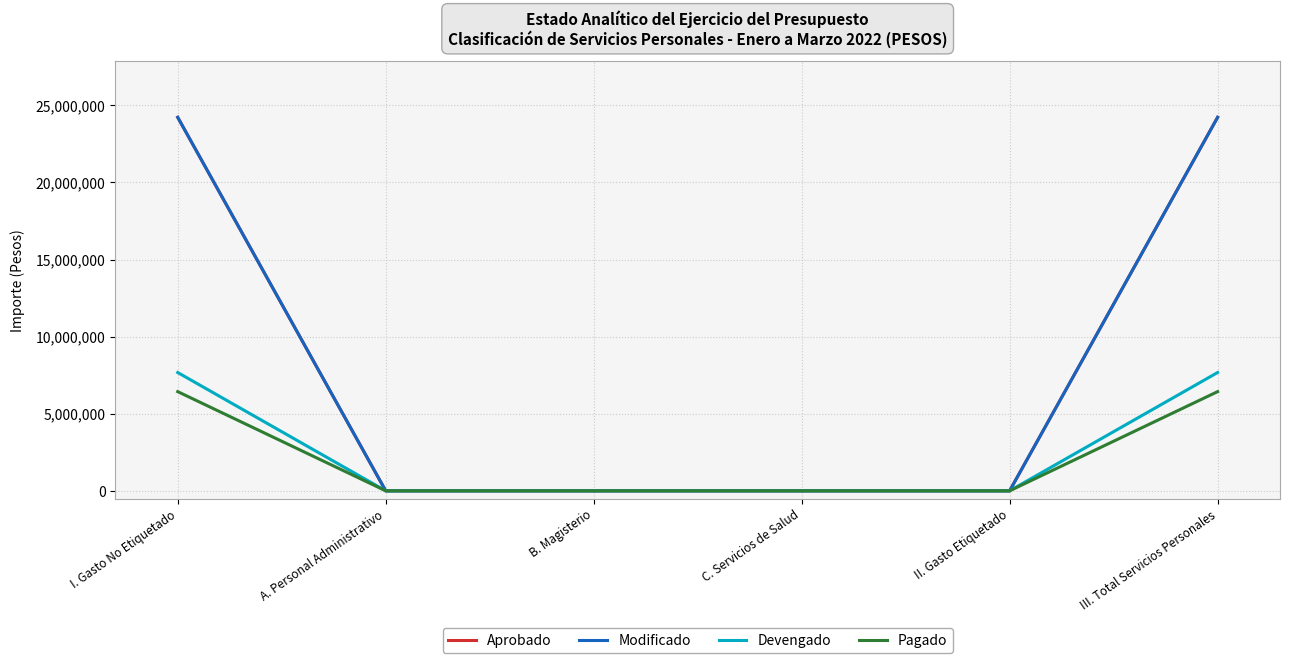

Which series has the largest total across all categories?

Aprobado